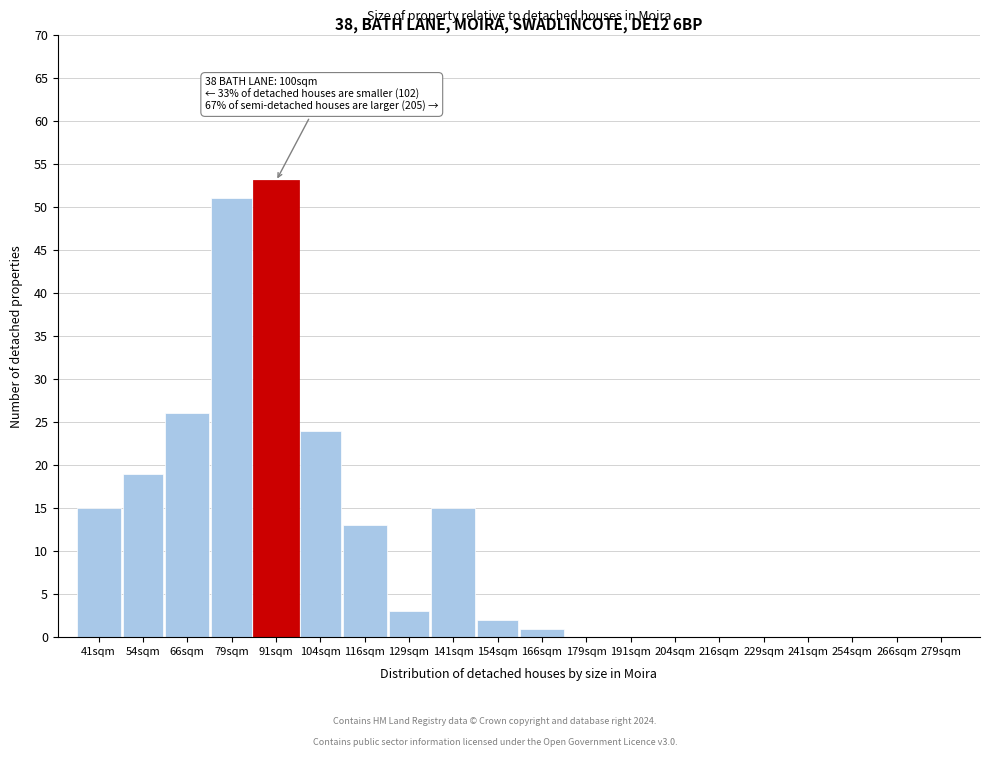

Reading left to right, transcribe all the data shown in this chart.

41sqm=15	54sqm=19	66sqm=26	79sqm=51	91sqm=53	104sqm=24	116sqm=13	129sqm=3	141sqm=15	154sqm=2	166sqm=1	179sqm=0	191sqm=0	204sqm=0	216sqm=0	229sqm=0	241sqm=0	254sqm=0	266sqm=0	279sqm=0